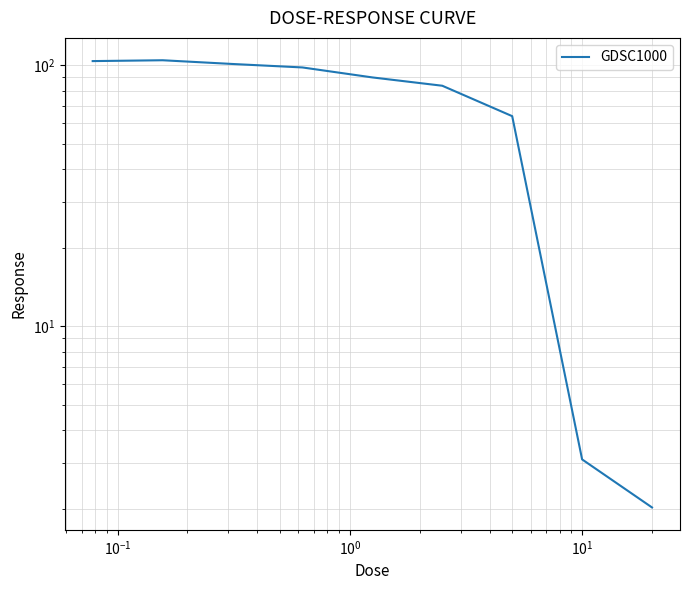

True or false: there are more than 0 points higher than both neighbors.

True